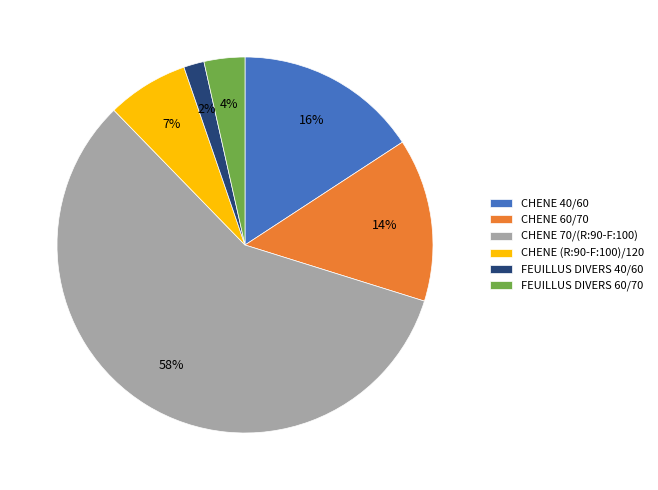

Which category has the smallest portion of the pie?

FEUILLUS DIVERS 40/60